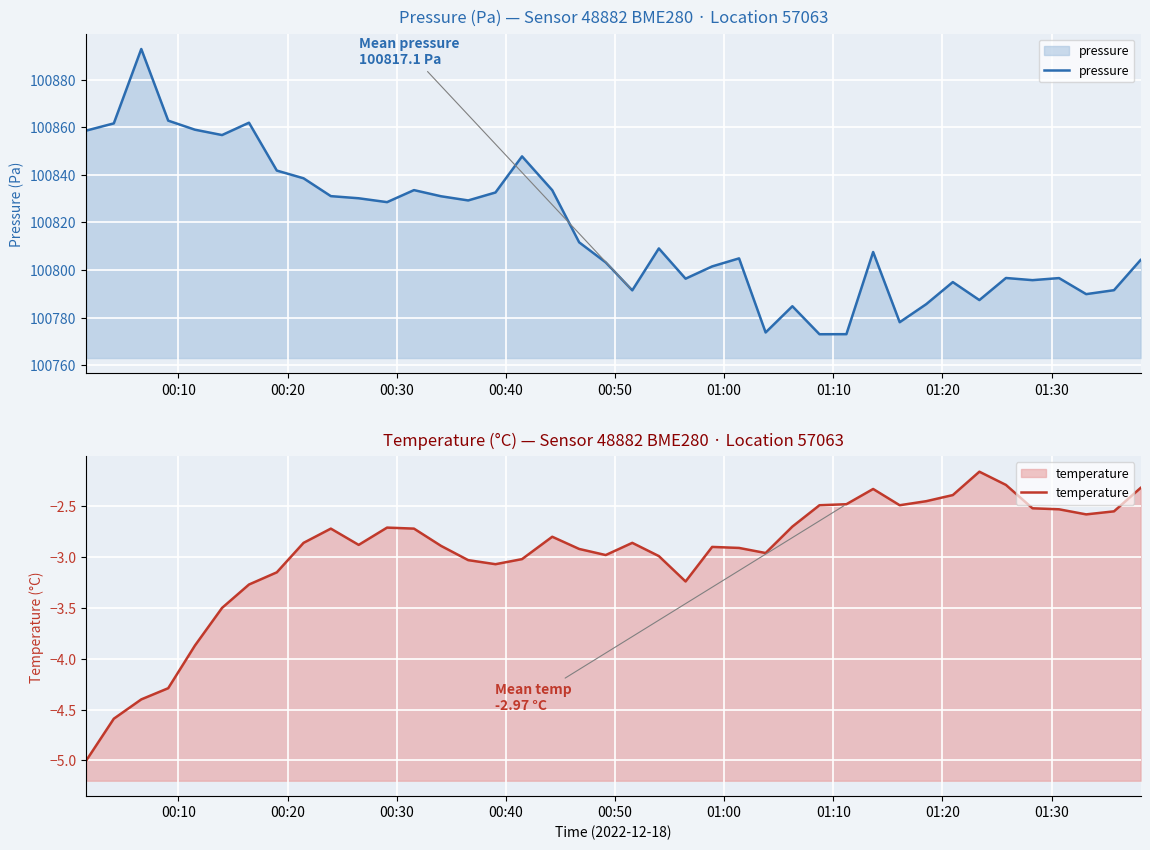

What is the lowest value of the pressure series?

100773.0